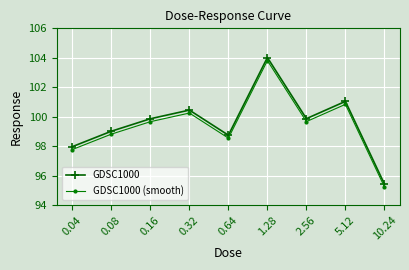

Where is GDSC1000 nearest to the value 99?

0.08